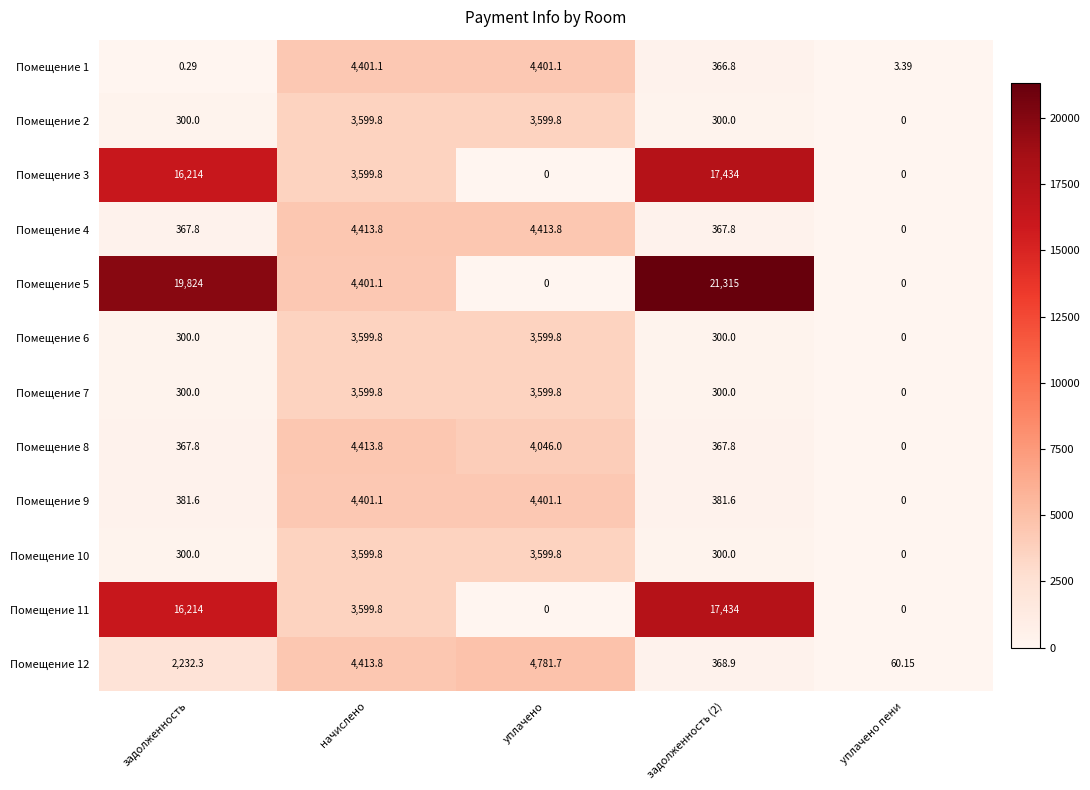

Which category has the highest value in the Помещение 8 series?

начислено